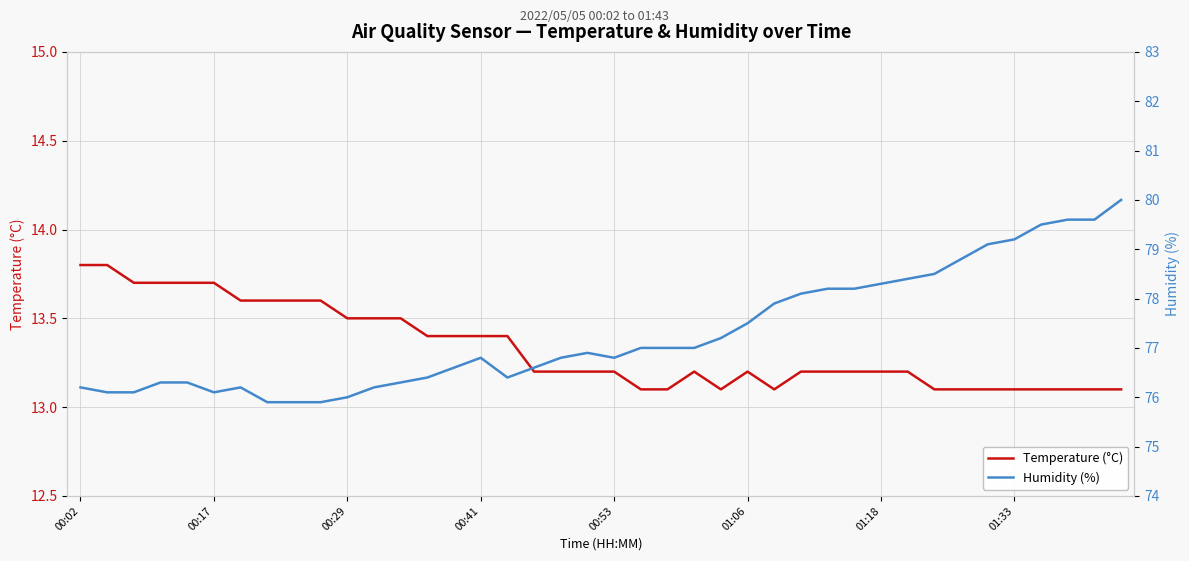

The Temperature (°C) series shows 13.1 at 01:33. True or false?

True